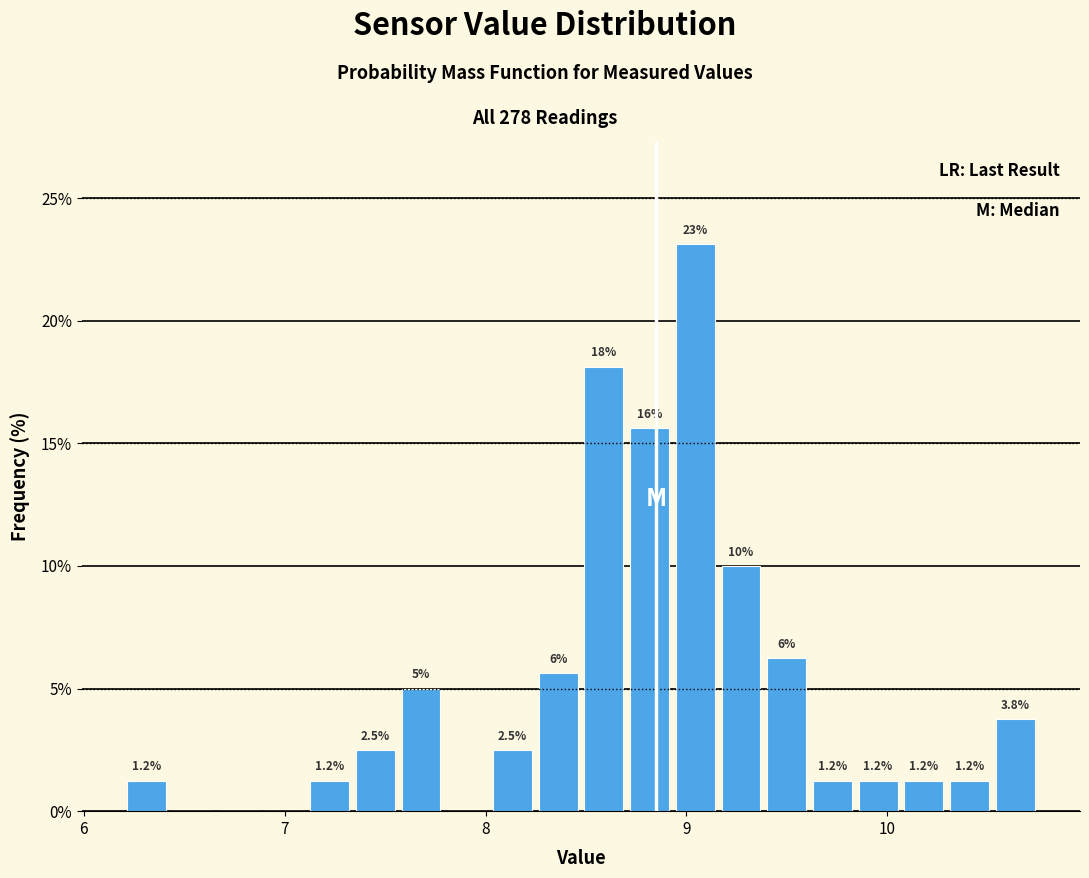

Read against the x-axis, roughly where is the centre of the tallest bar?

9.0